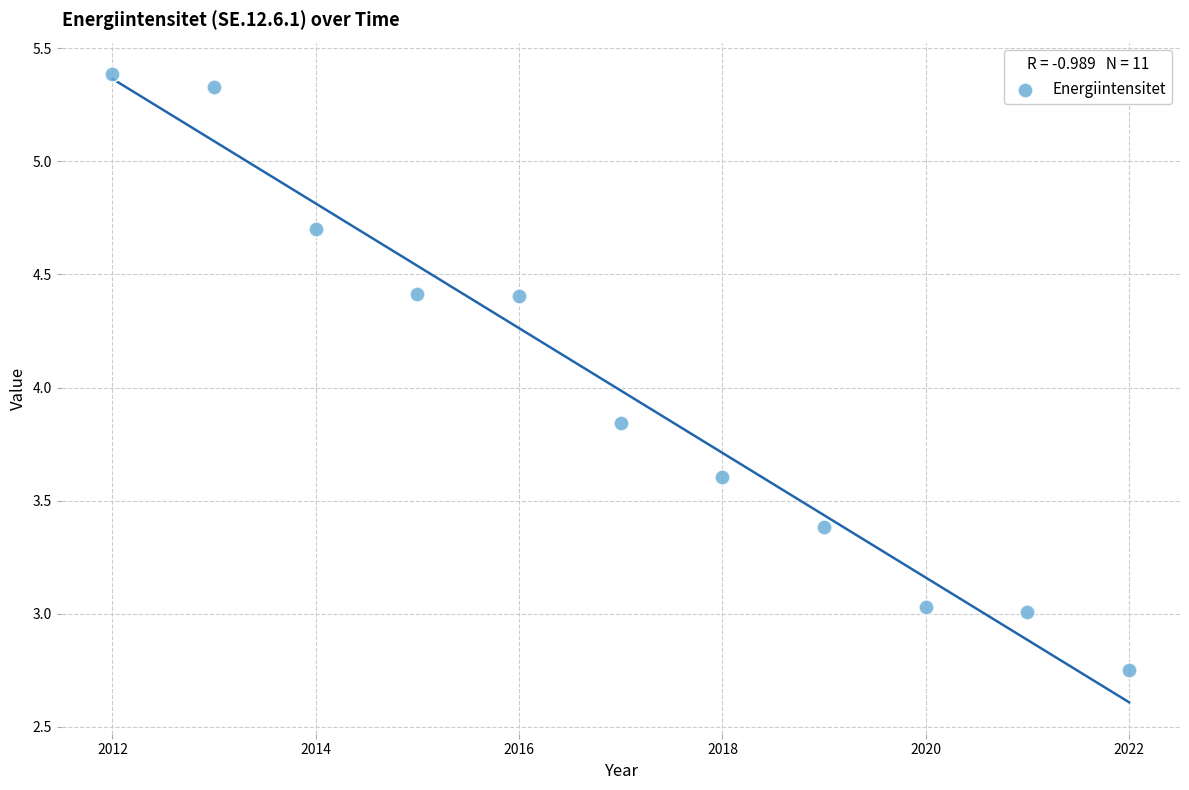

What is the average X value?

2017.0